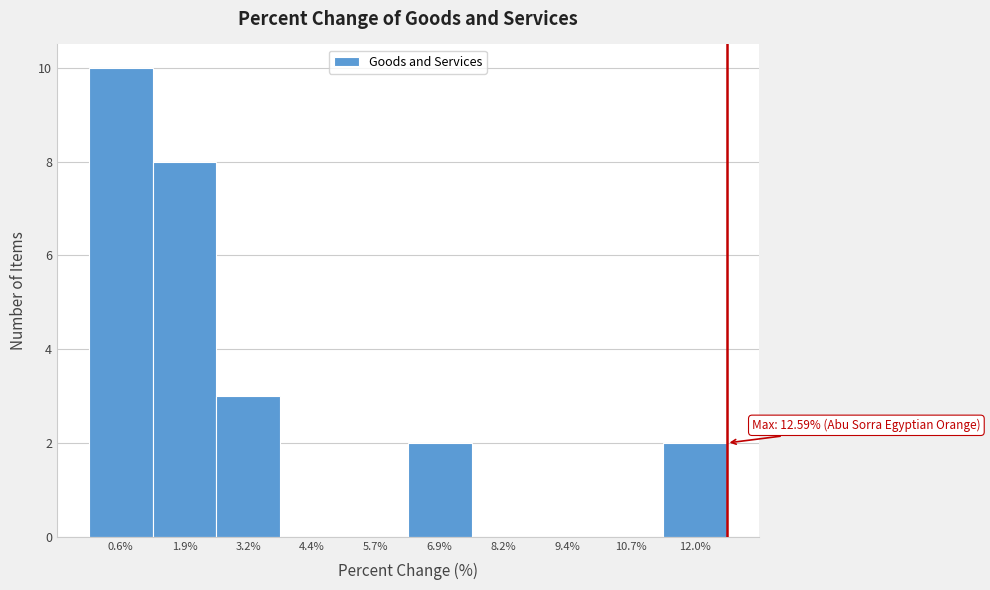

Which range on the x-axis has the tallest bar?

0.0 to 1.2